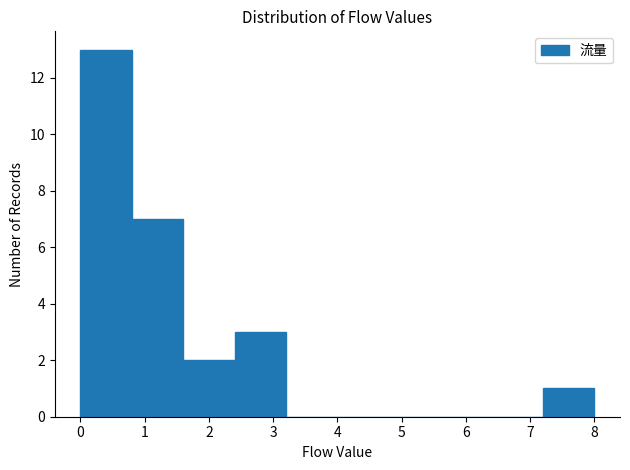

Which range on the x-axis has the tallest bar?

0.0 to 0.8